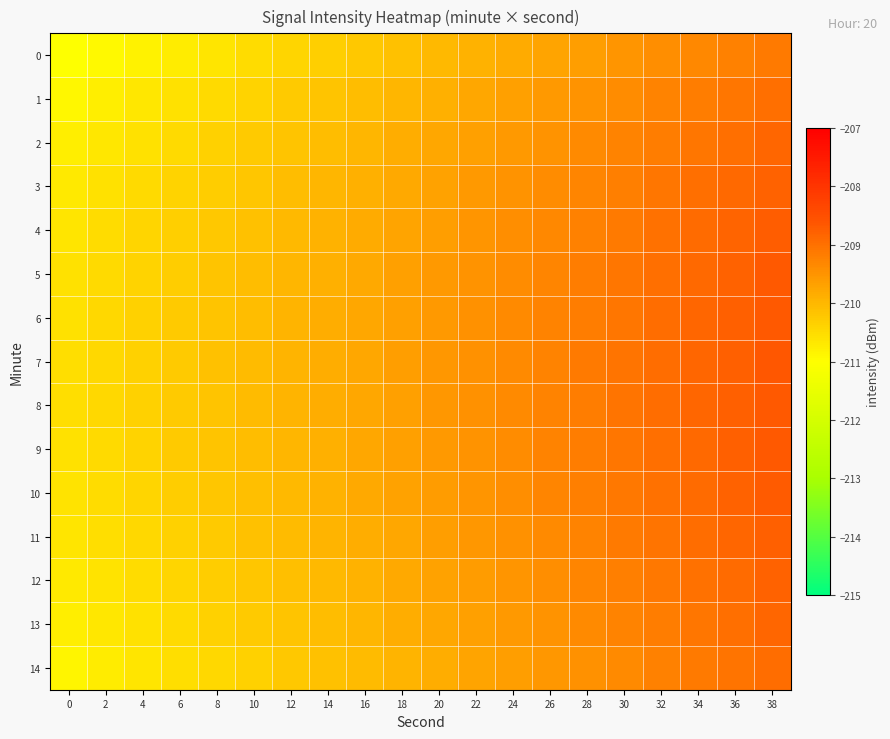

How many distinct data groups are displayed?

15